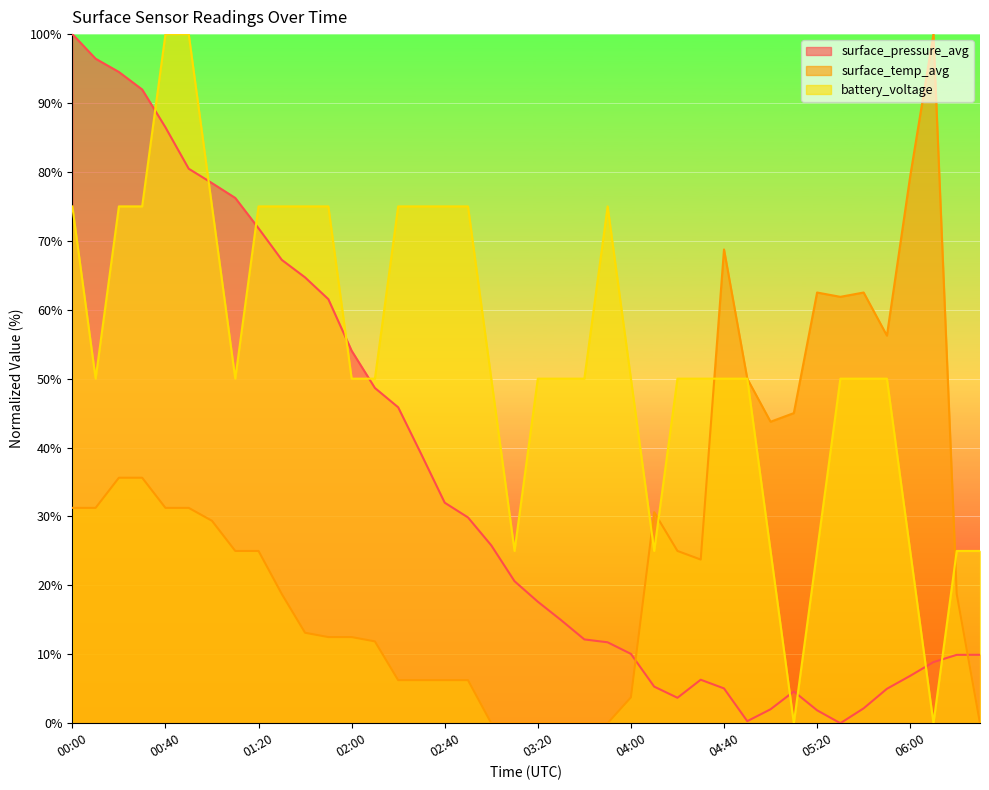

What is the difference between the surface_temp_avg values at 02:20 and 03:00?

6.2